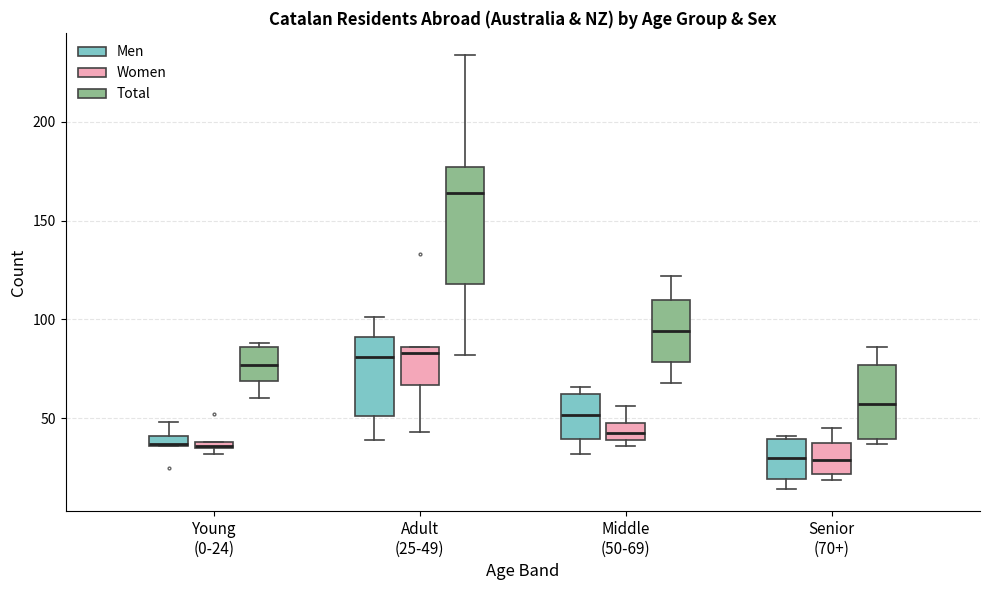

Comparing the boxes themselves (not the whiskers), which one is the tallest?

Adult (25-49) (Total)